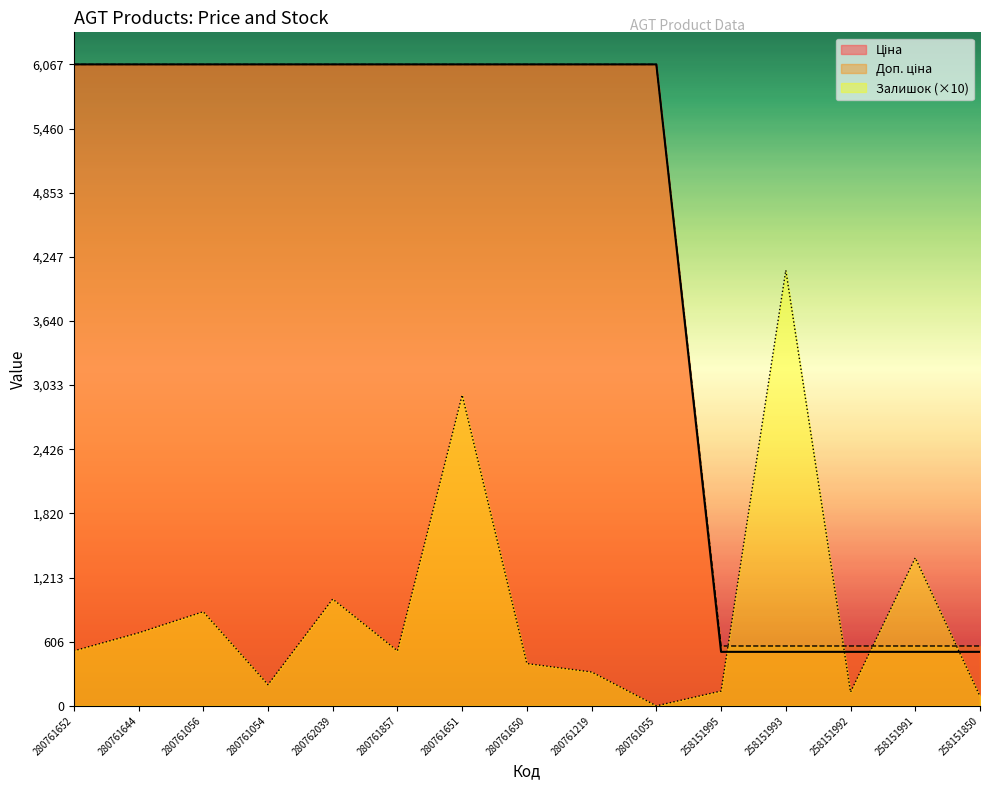

True or false: Залишок and Ціна intersect in this chart.

True